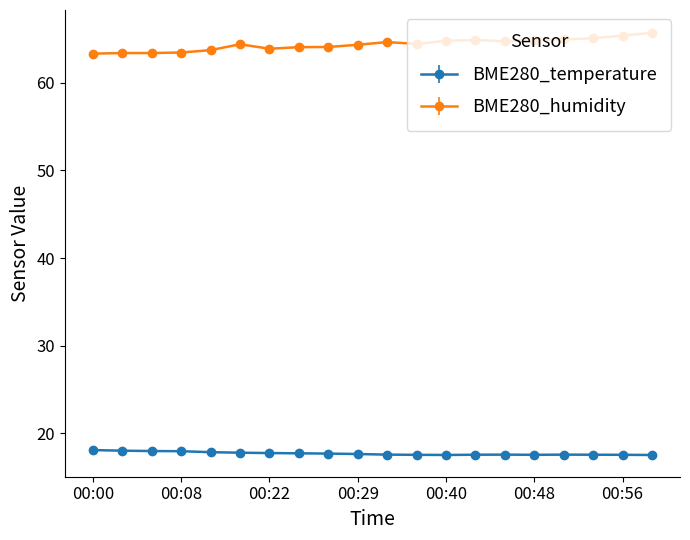

True or false: BME280_temperature and BME280_humidity cross at least once.

False